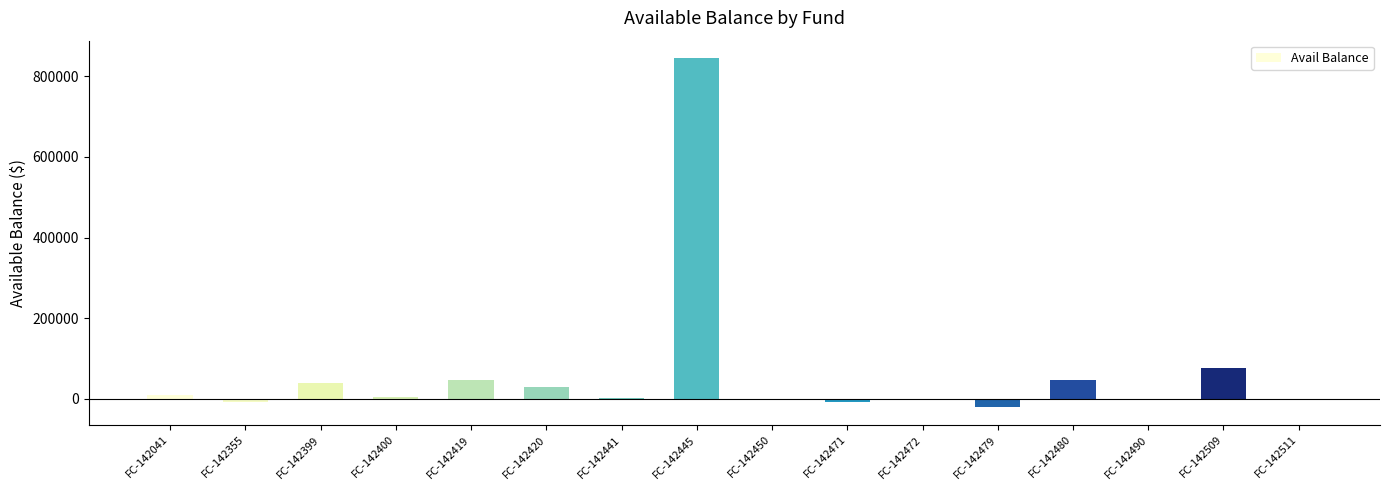

Where is the data nearest to the value 411922?

FC-142509